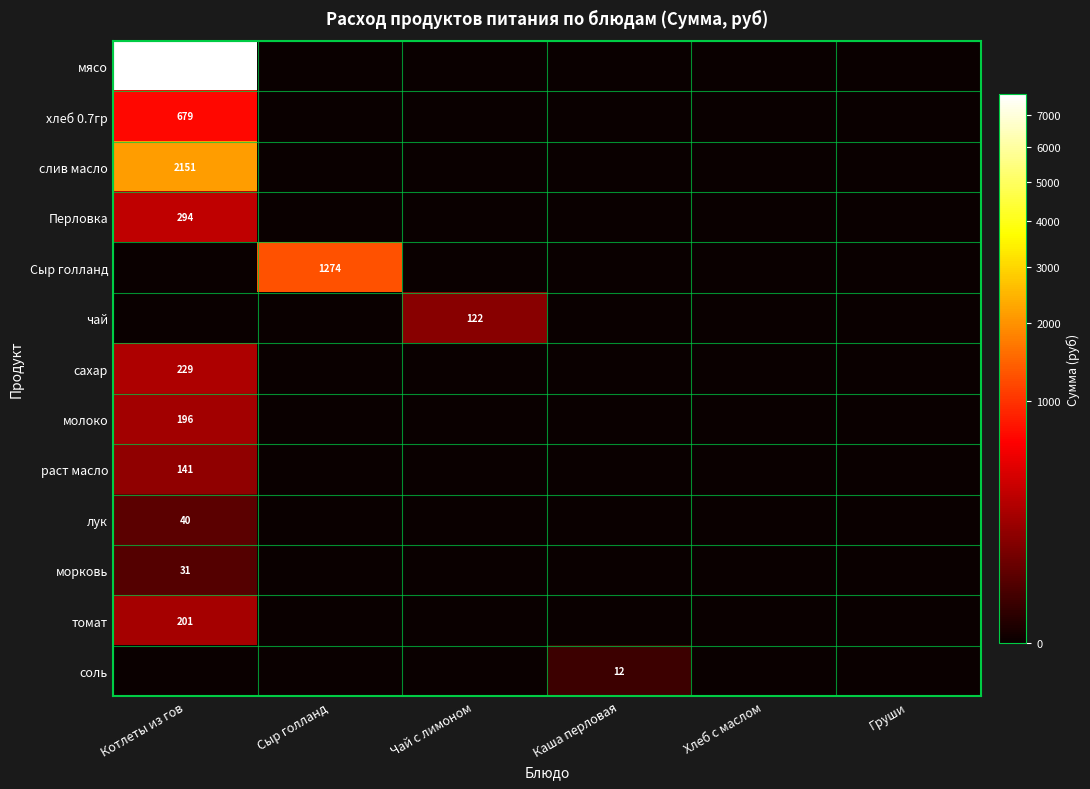

List the labels in order of хлеб 0.7гр value, smallest first.

Сыр голланд, Чай с лимоном, Каша перловая, Хлеб с маслом, Груши, Котлеты из гов